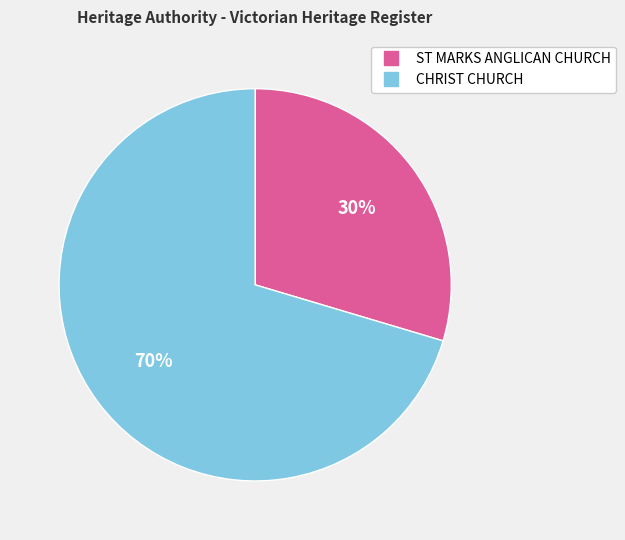

Combined, do ST MARKS ANGLICAN CHURCH and CHRIST CHURCH account for over 50%?

Yes